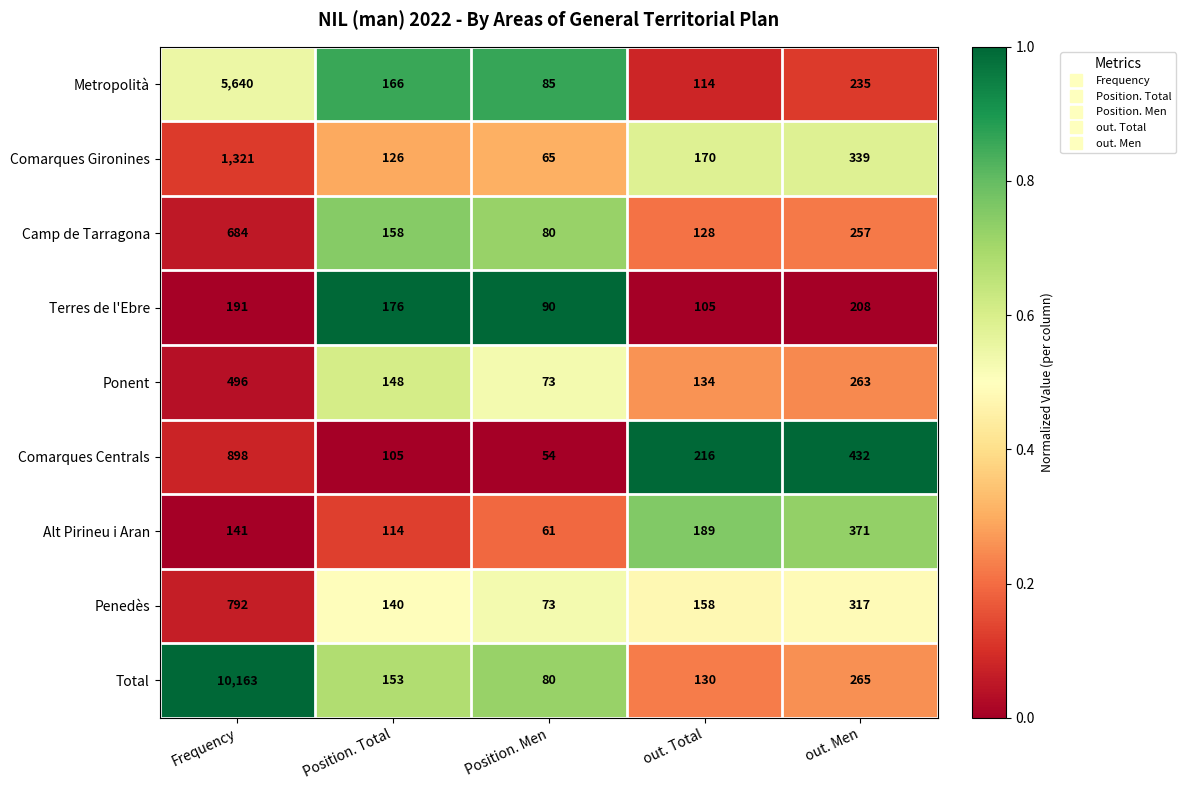

Which series has the largest range (max minus min)?

Total